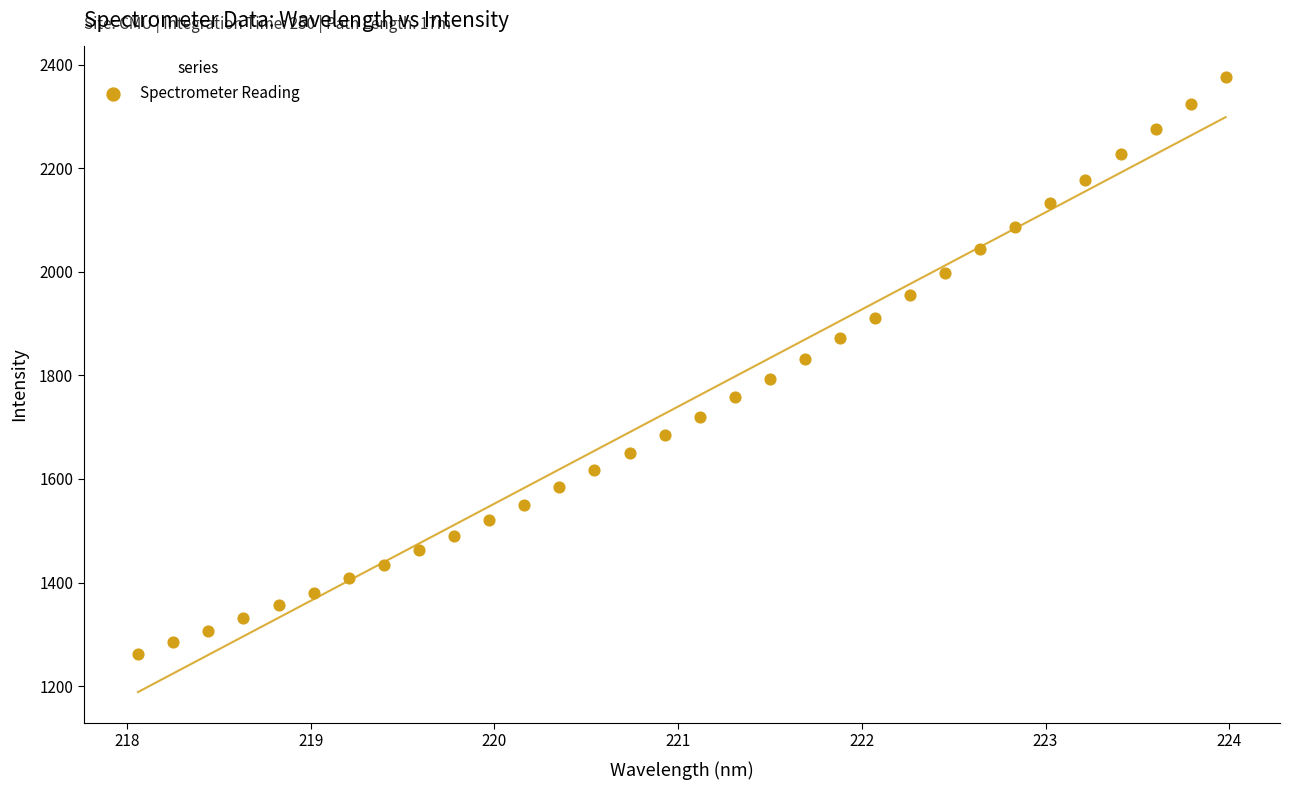

What is the range of X values (max minus min)?

5.9